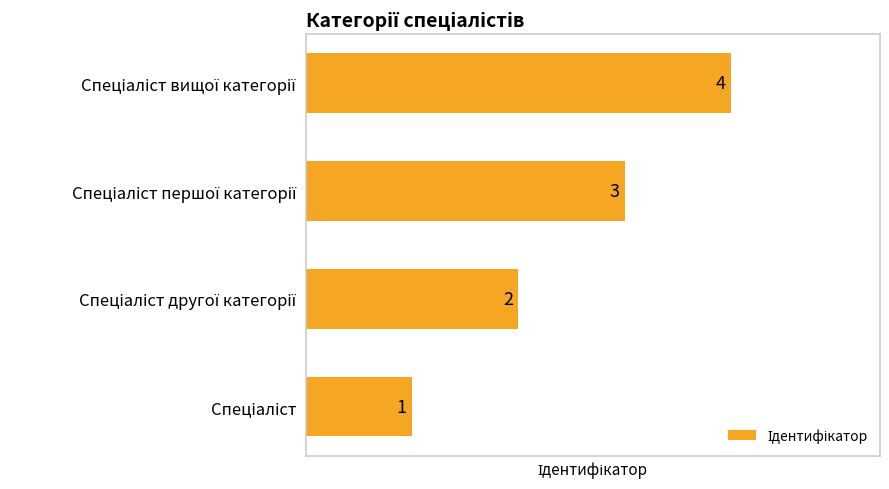

What is the difference between the maximum and minimum values?

3